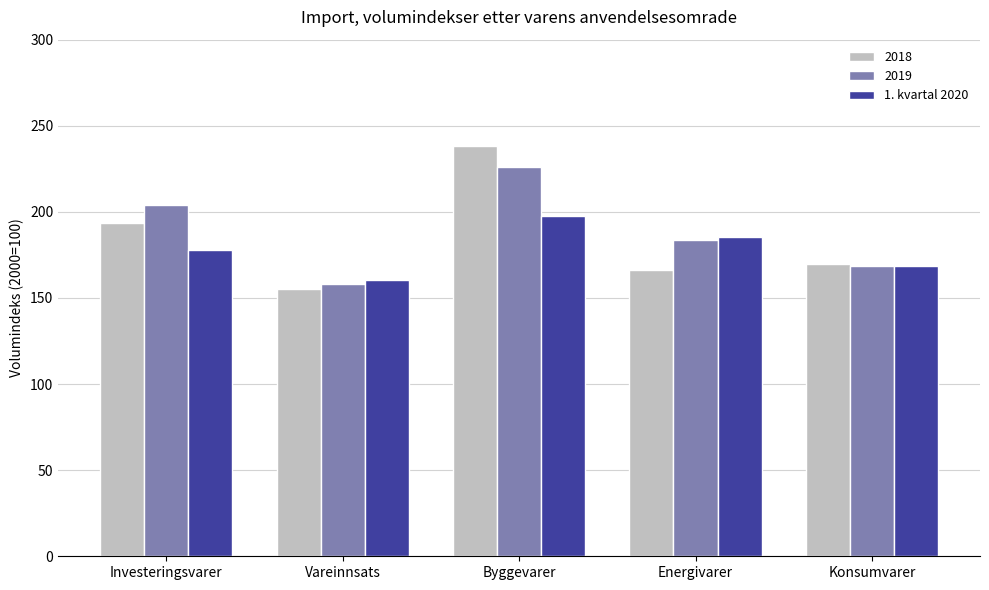

Are the bars grouped side by side (vs. stacked)?

Yes